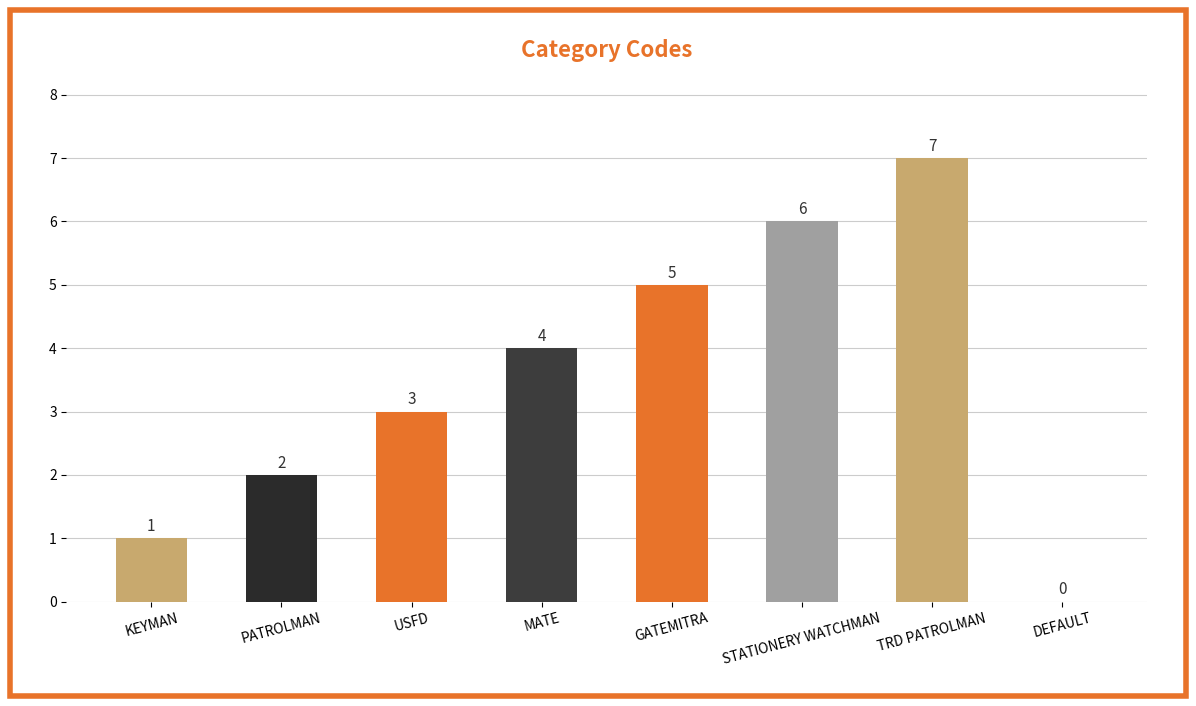

Are the bars horizontal?

No